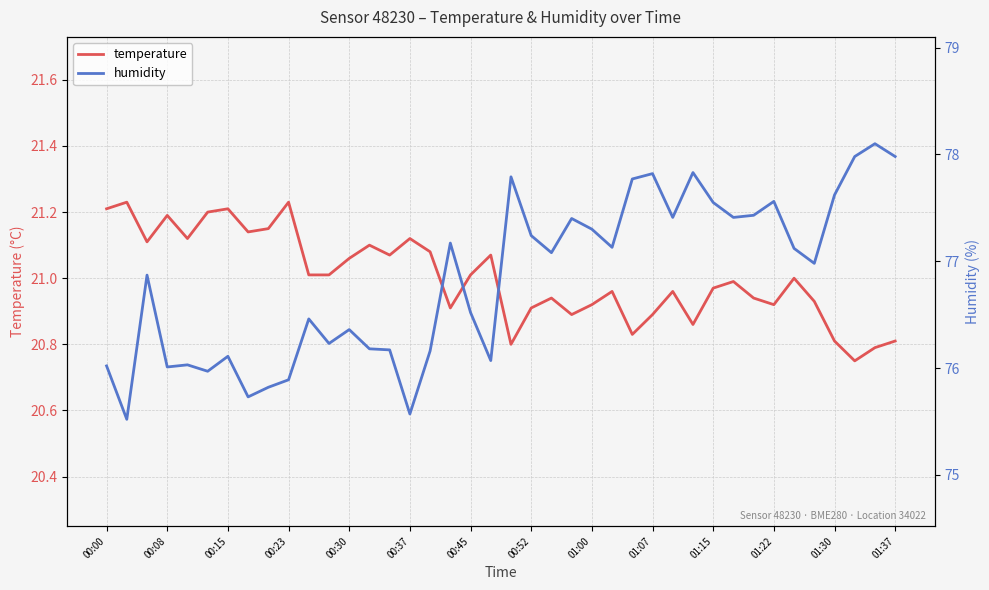

The temperature series shows 31.5 at 00:37. True or false?

False